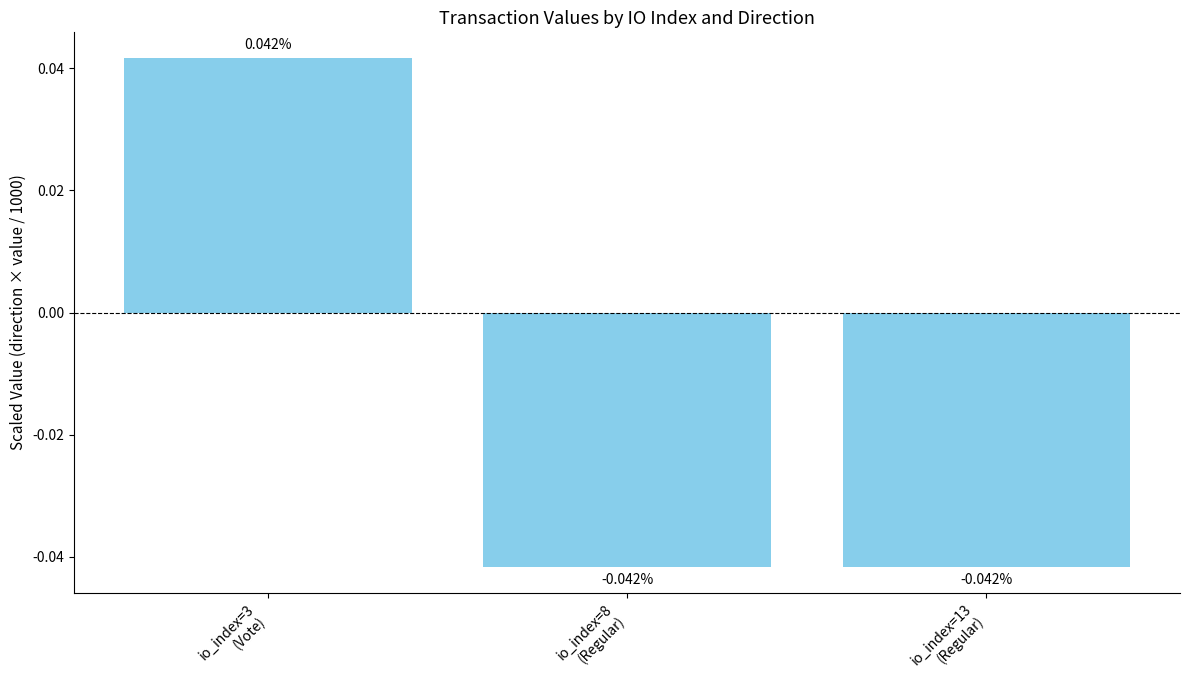

Where does the data first go above 0?

io_index=3
(Vote)